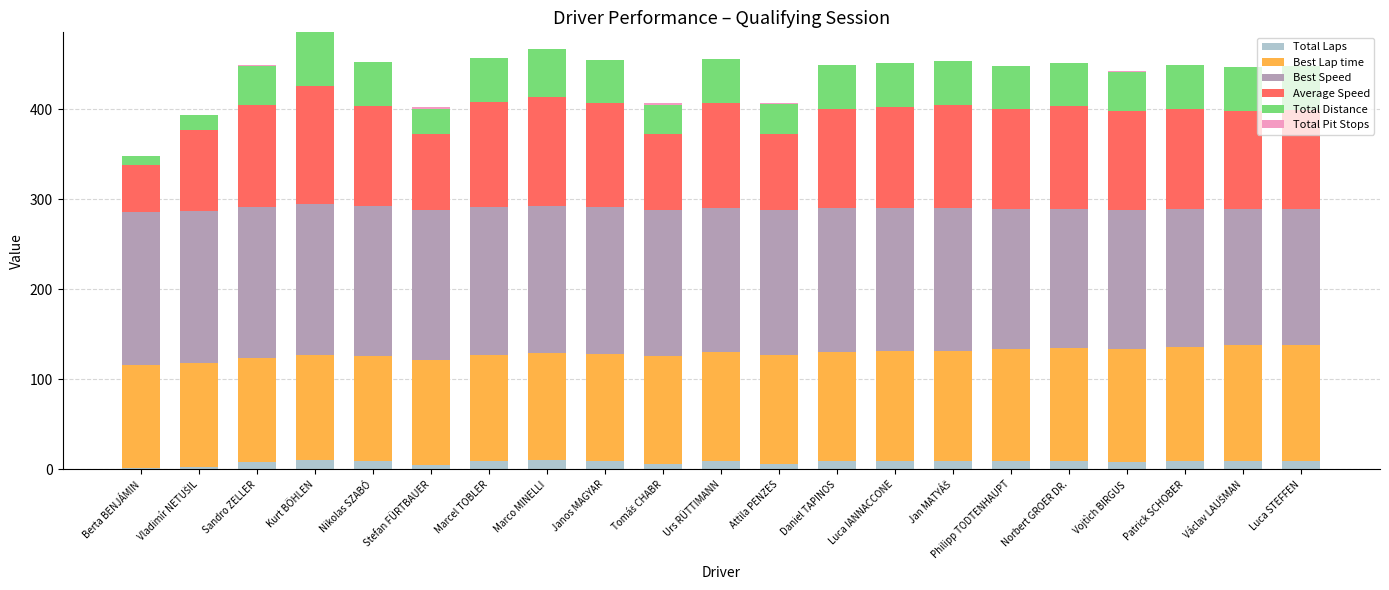

What is the sum of all Total Laps values?

167.0